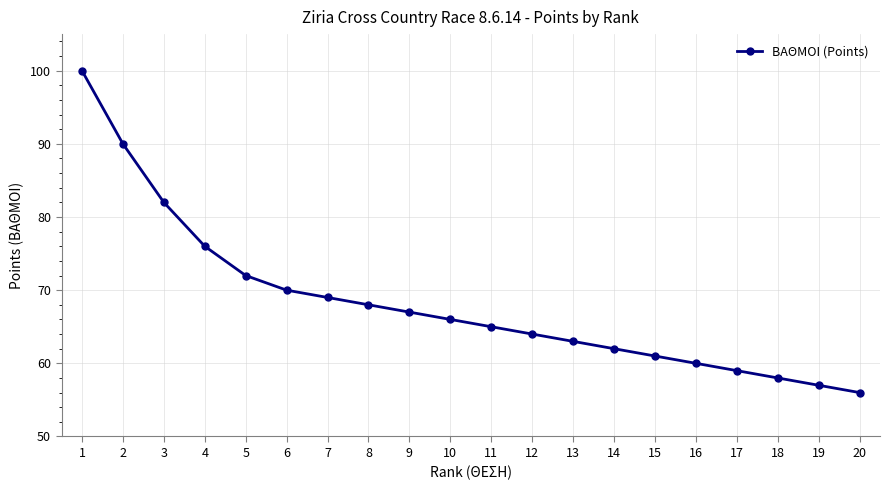

Reading left to right, list all the values displayed in this chart.

100	90	82	76	72	70	69	68	67	66	65	64	63	62	61	60	59	58	57	56